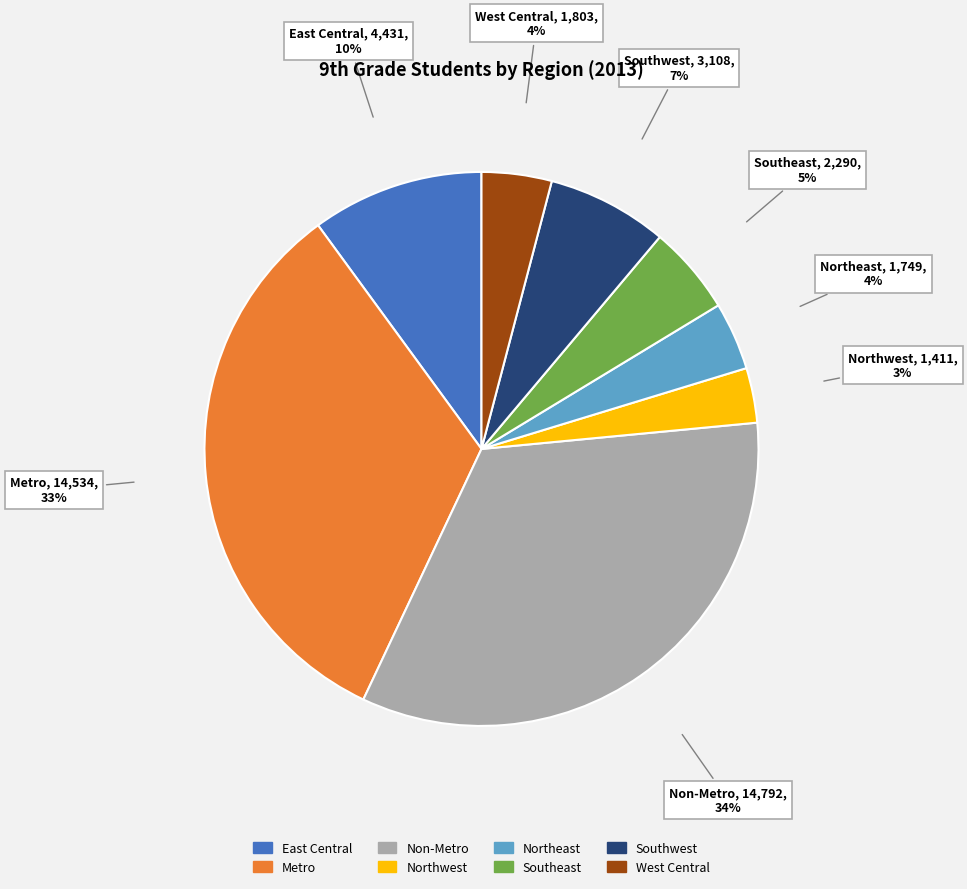

Is it true that Northwest is 3% of the pie?

True